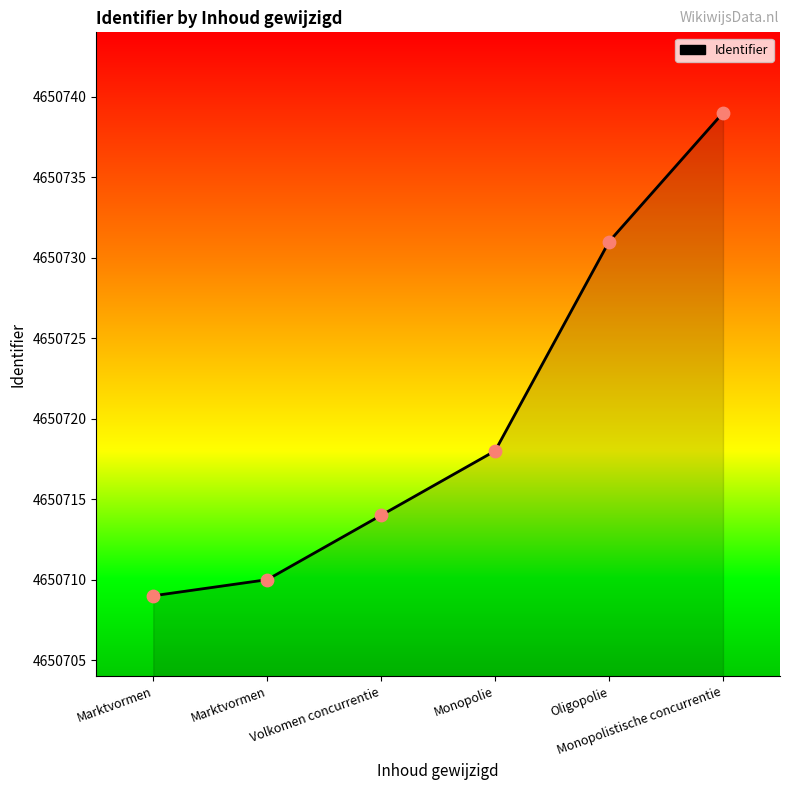

Which series has the largest total across all categories?

Identifier curve